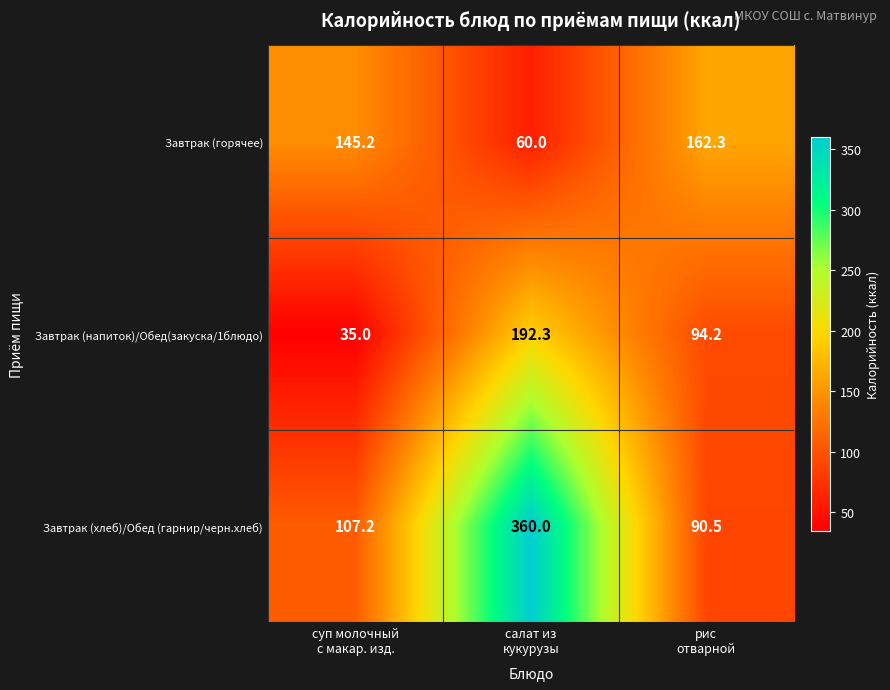

What is the minimum value for Завтрак (напиток)/Обед(закуска/1блюдо)?

35.0